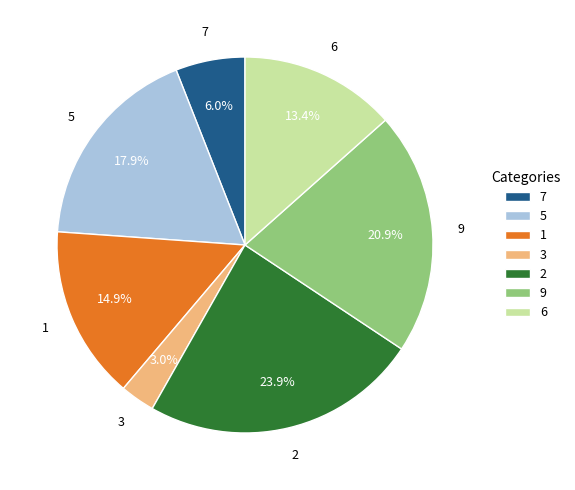

Between 3 and 5, which is larger?

5